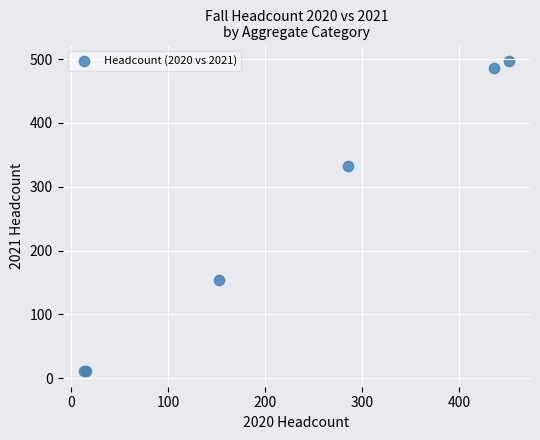

What Y value in the scatter plot is closest to 254?

333